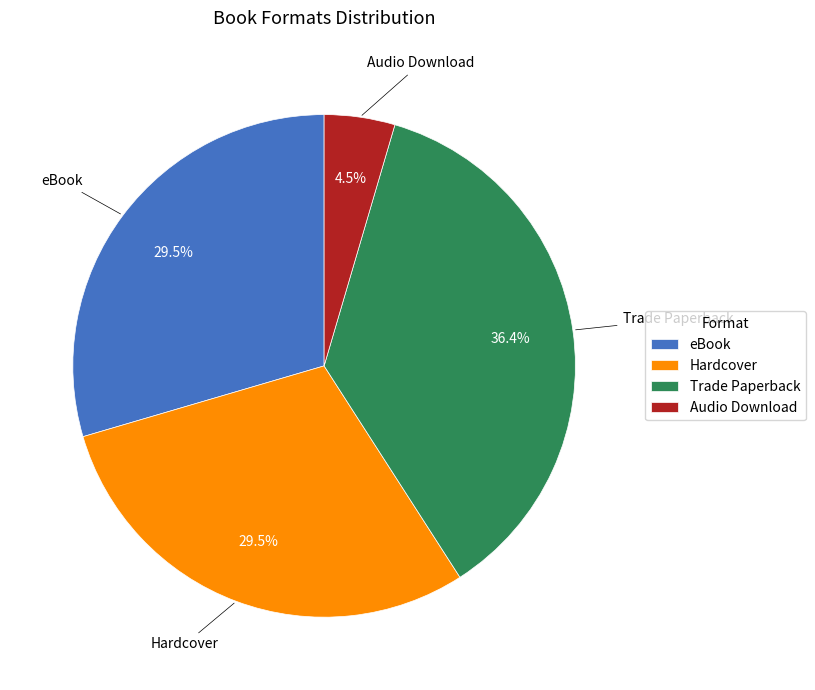

Do eBook and Audio Download together represent more than half of the pie?

No